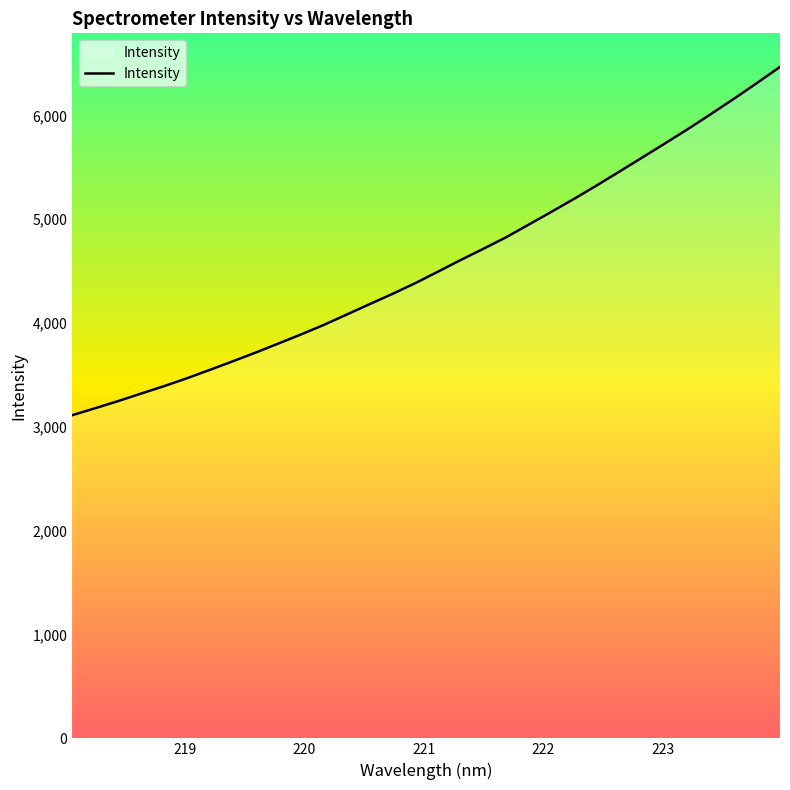

What is the difference between the maximum and minimum values?

3354.8